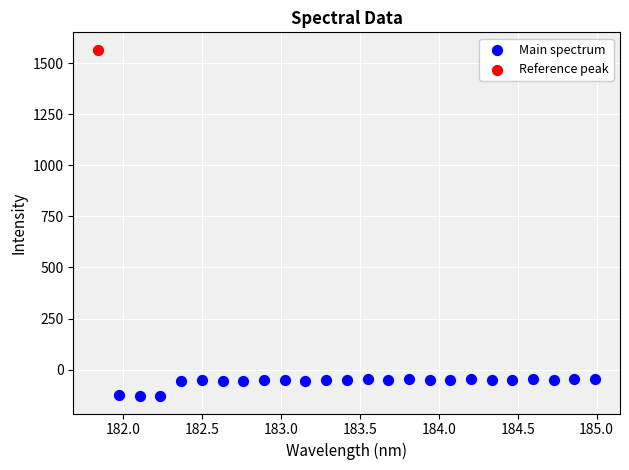

What are all the series names shown in the legend?

Main spectrum, Reference peak